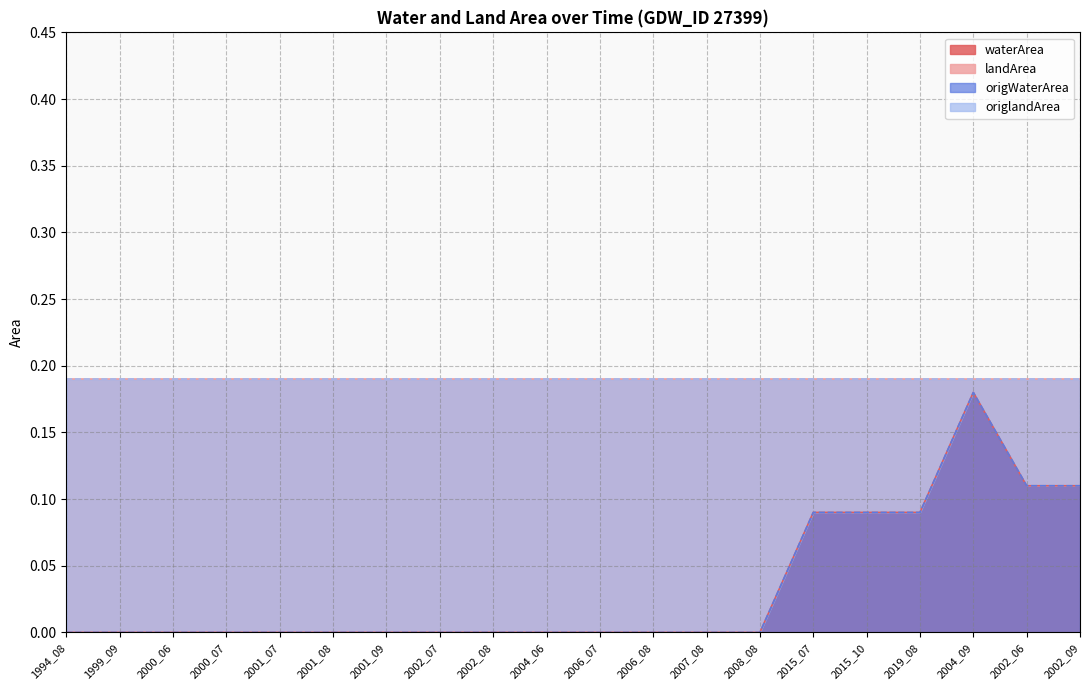

What is the label of the 17th point from the left?

2019_08